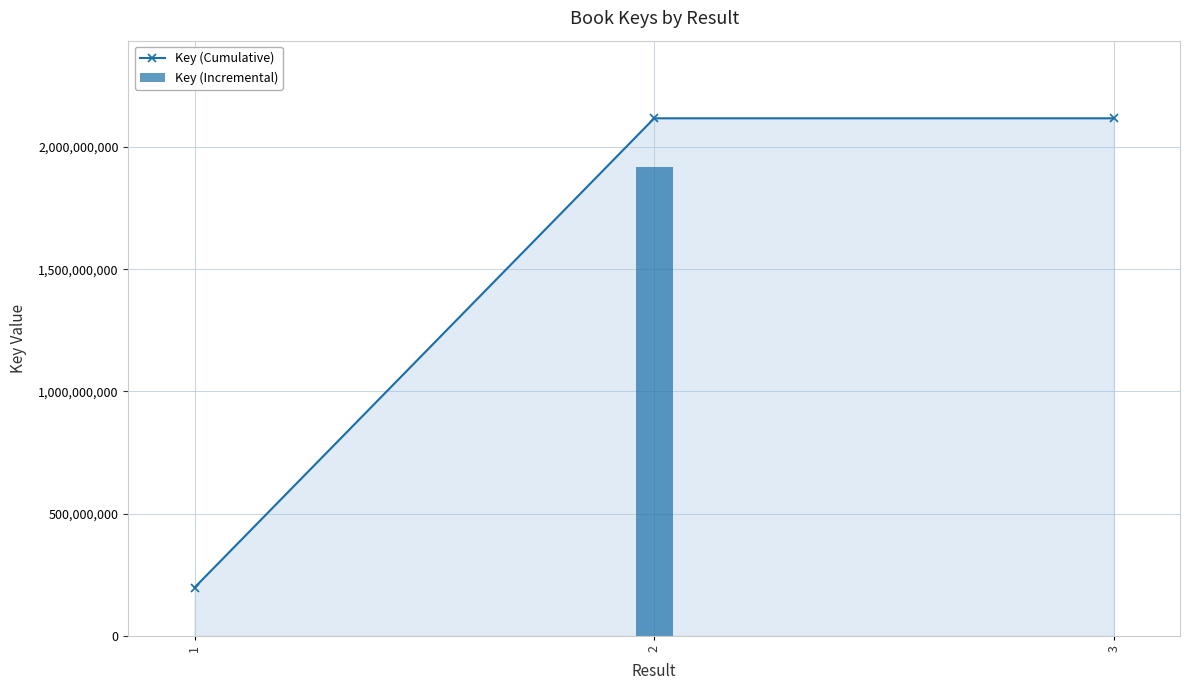

What is the value of the Key (Cumulative) bar at the 1st from the left?

197507519